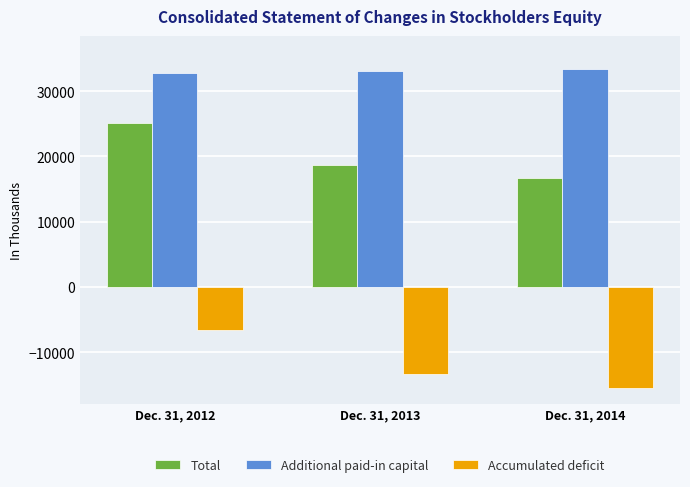

Rank the series at Dec. 31, 2013 from highest to lowest value.

Additional paid-in capital, Total, Accumulated deficit